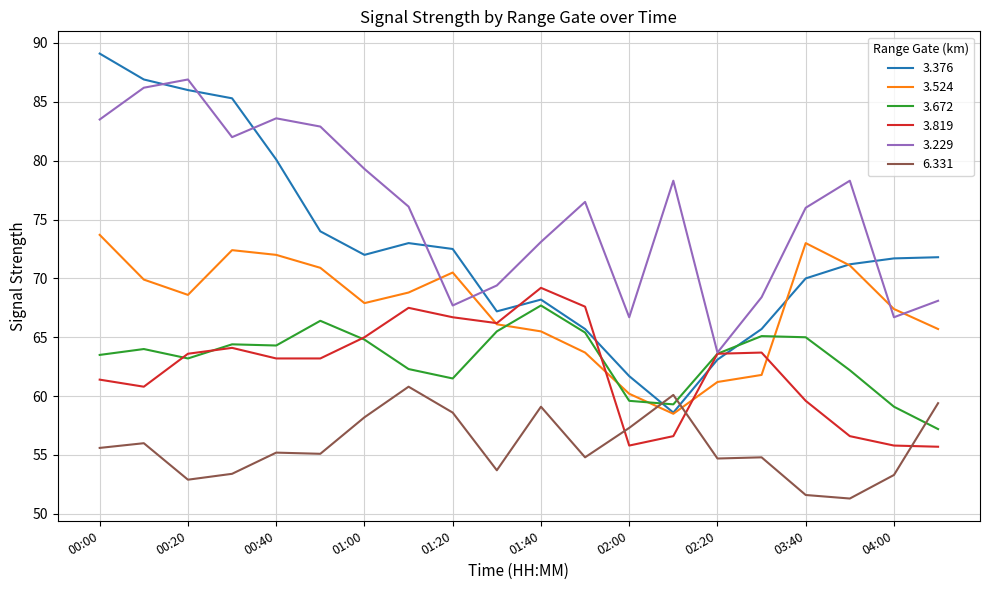

Which series has the largest range (max minus min)?

3.376